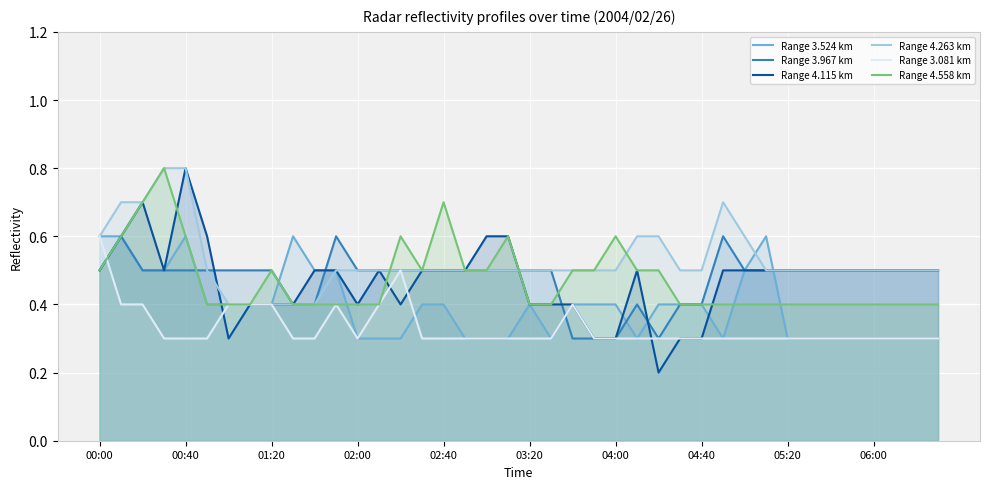

What are all the series names shown in the legend?

Range 3.524 km, Range 3.967 km, Range 4.115 km, Range 4.263 km, Range 3.081 km, Range 4.558 km